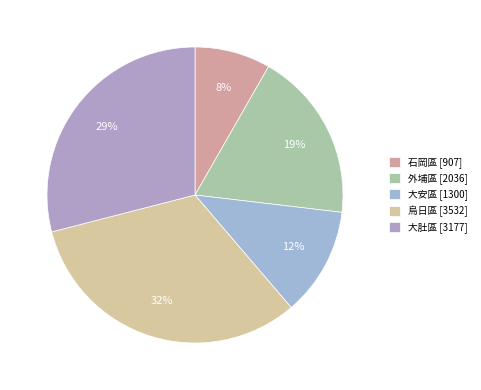

Is it true that 外埔區 is 19% of the pie?

True